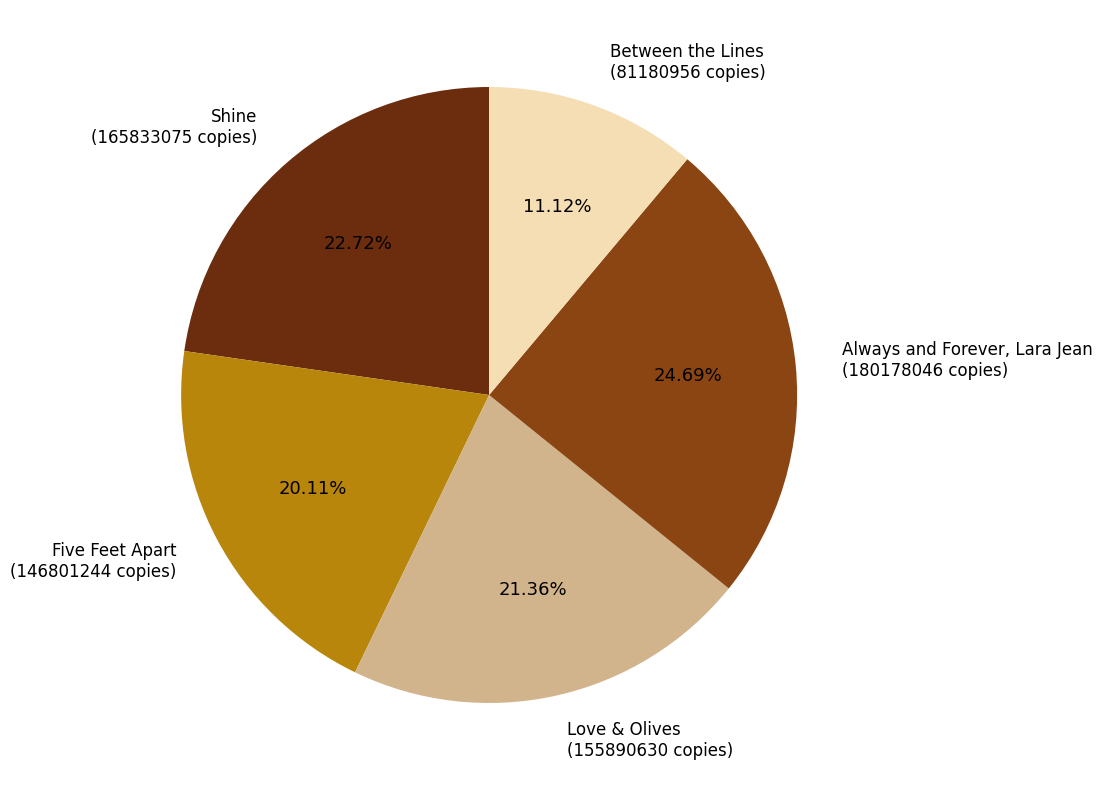

Which category has the smallest portion of the pie?

Between the Lines